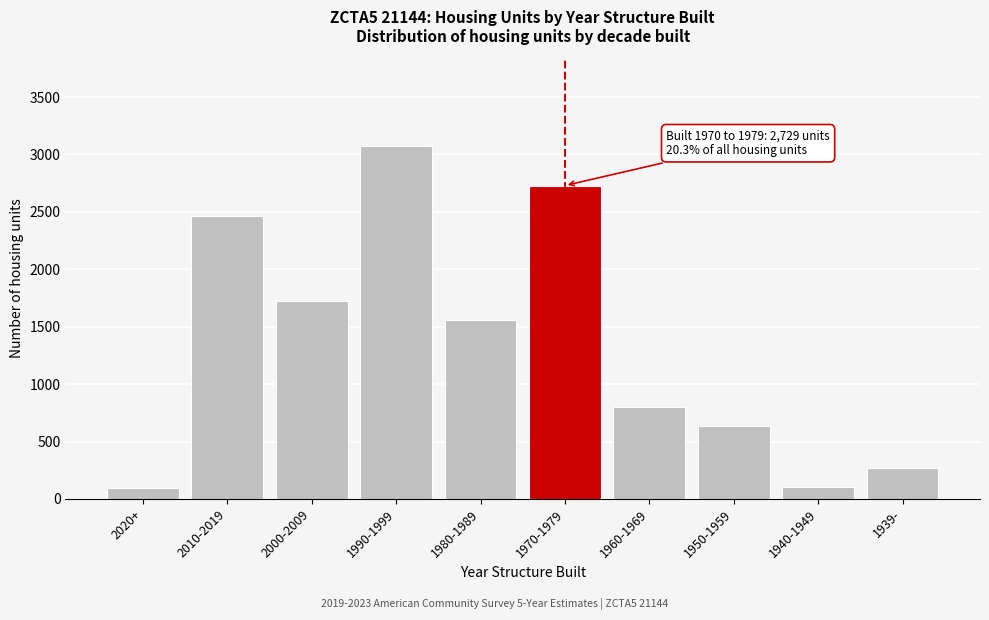

What is the change in value from 2000-2009 to 1990-1999?

+1345